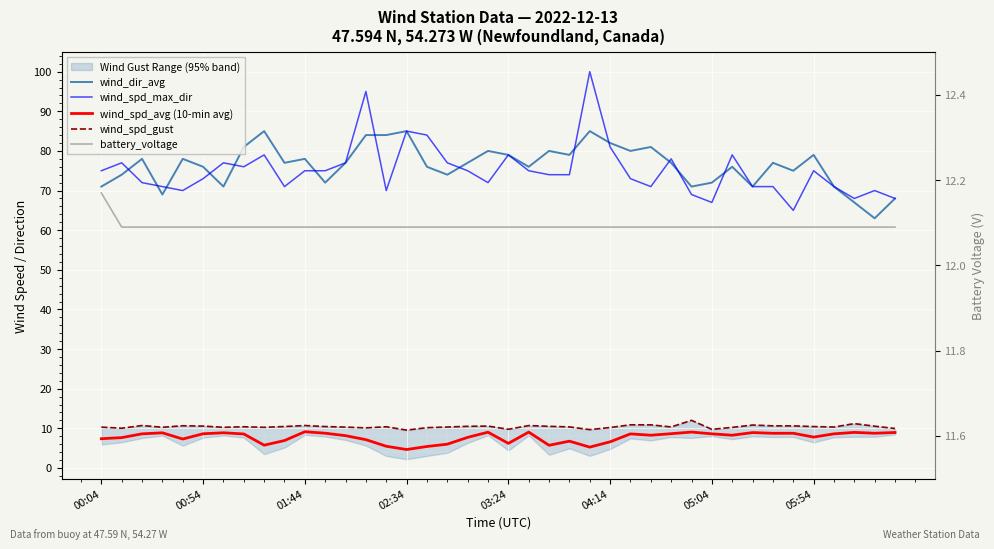

True or false: wind_spd_avg (10-min avg) has more than 1 points higher than both neighbors.

True